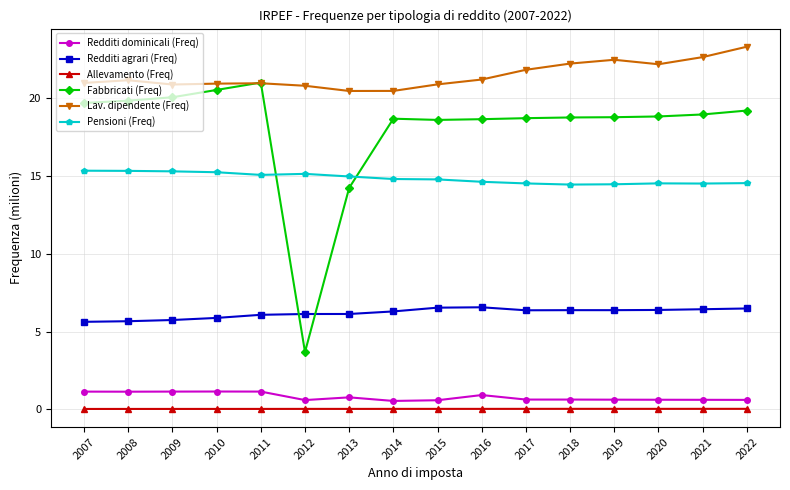

True or false: Pensioni (Freq) has more than 1 interior local peaks.

True